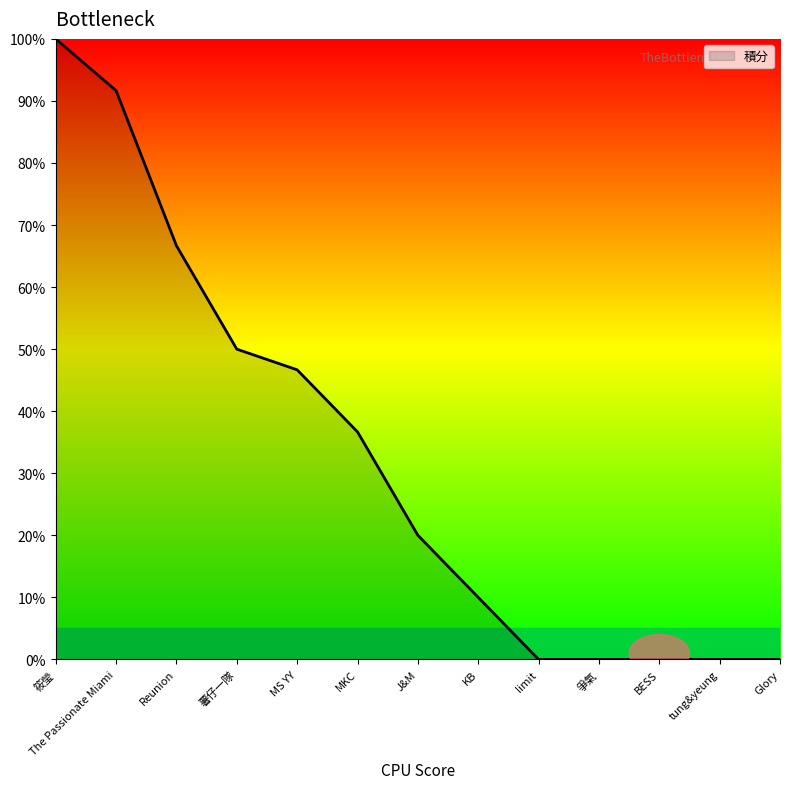

What is the difference between the maximum and minimum values?

100.0